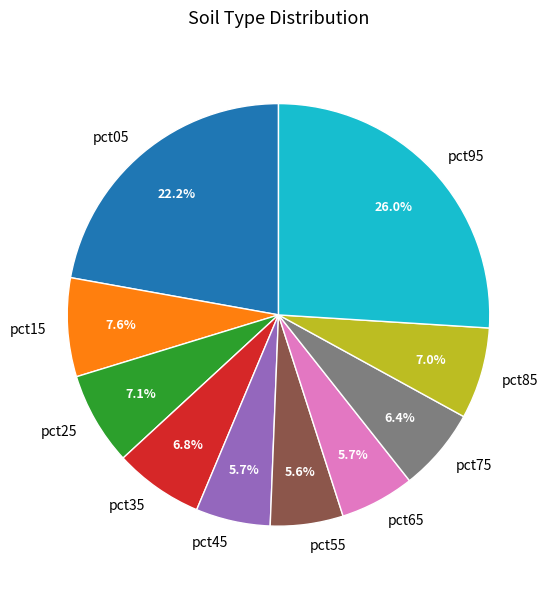

To the nearest percent, what portion does pct65 represent?

6%